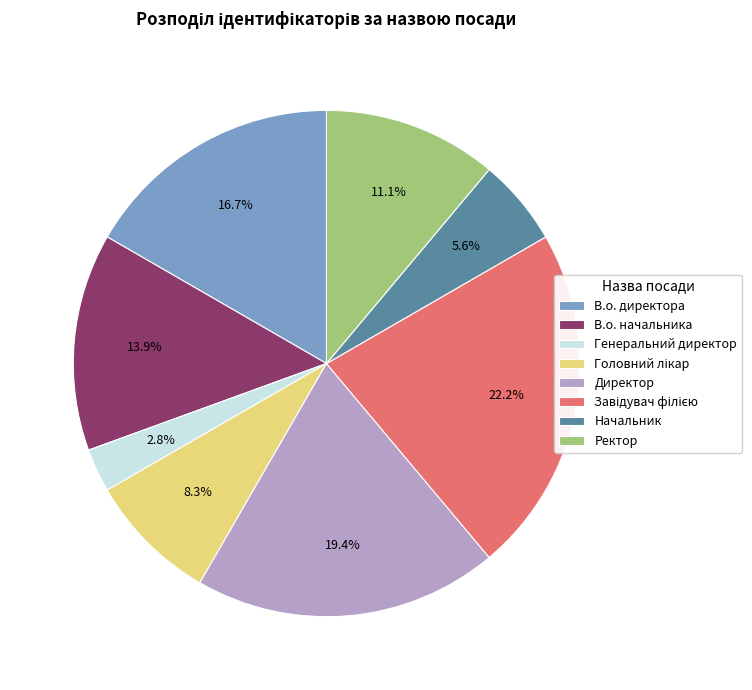

Between В.о. начальника and Начальник, which is larger?

В.о. начальника